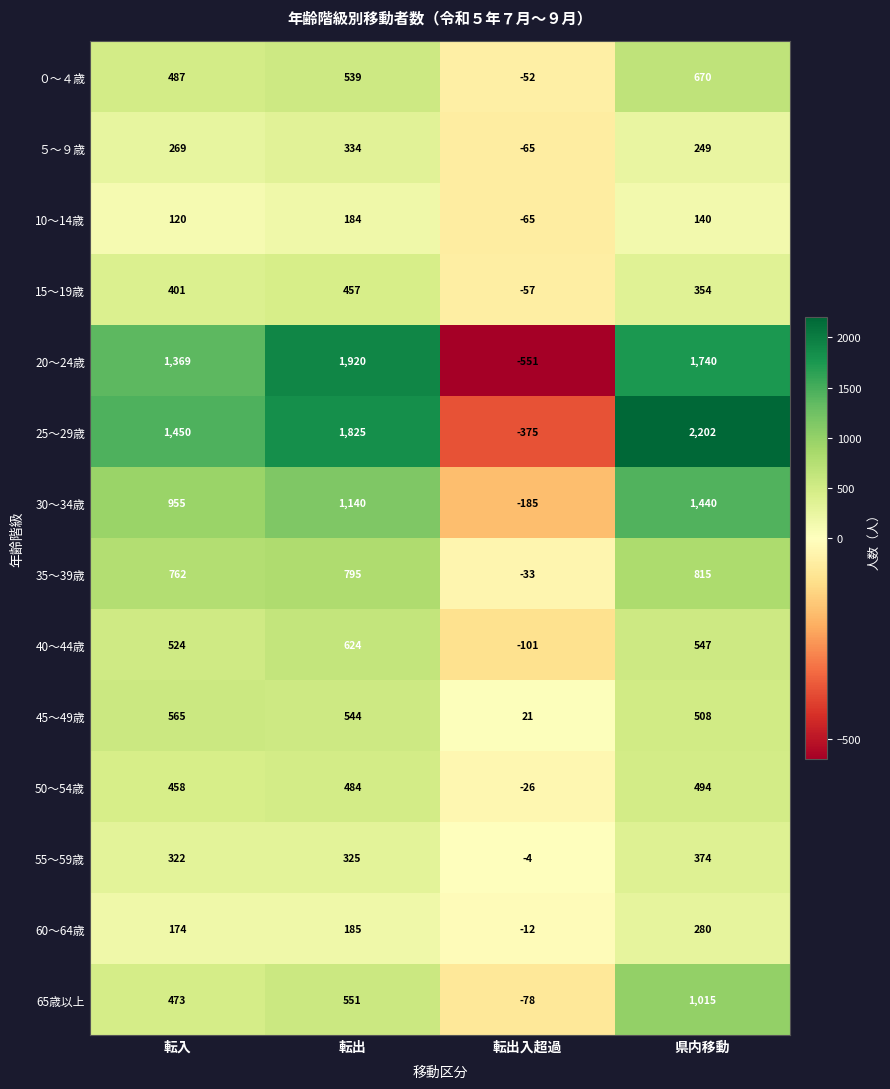

At 転入, list the series in order from smallest to largest.

10～14歳, 60～64歳, ５～９歳, 55～59歳, 15～19歳, 50～54歳, 65歳以上, ０～４歳, 40～44歳, 45～49歳, 35～39歳, 30～34歳, 20～24歳, 25～29歳